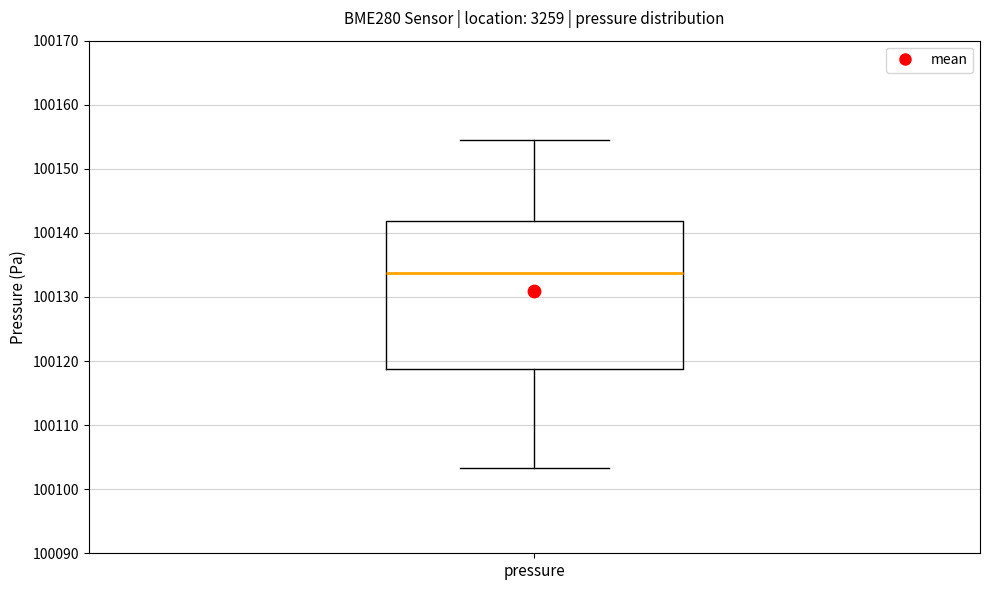

Transcribe this box plot: give where the median line is, the range the box spans, and where the two whiskers end, as read against the y-axis. The values are not printed on the chart, so give them approximately, as read against the axis.

median 100134, box 100119 to 100142, whiskers 100103 to 100155